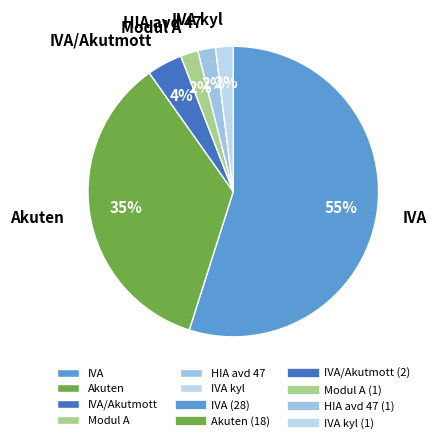

Combined, do Modul A and IVA account for over 50%?

Yes